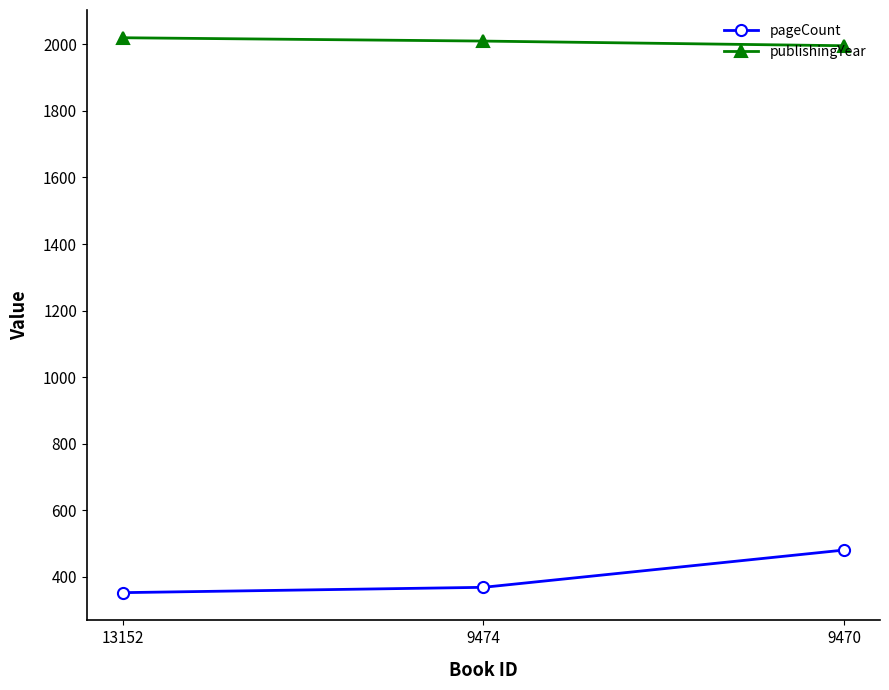

Reading left to right, extract all data points from this chart.

pageCount: 352	368	480
publishingYear: 2020	2010	1996